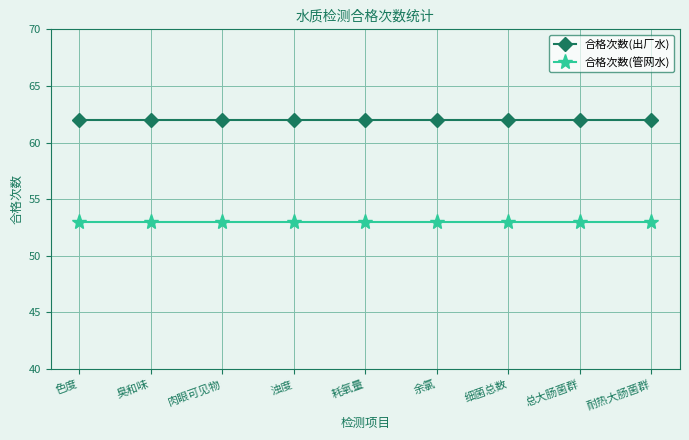

Count the number of data series in this chart.

2